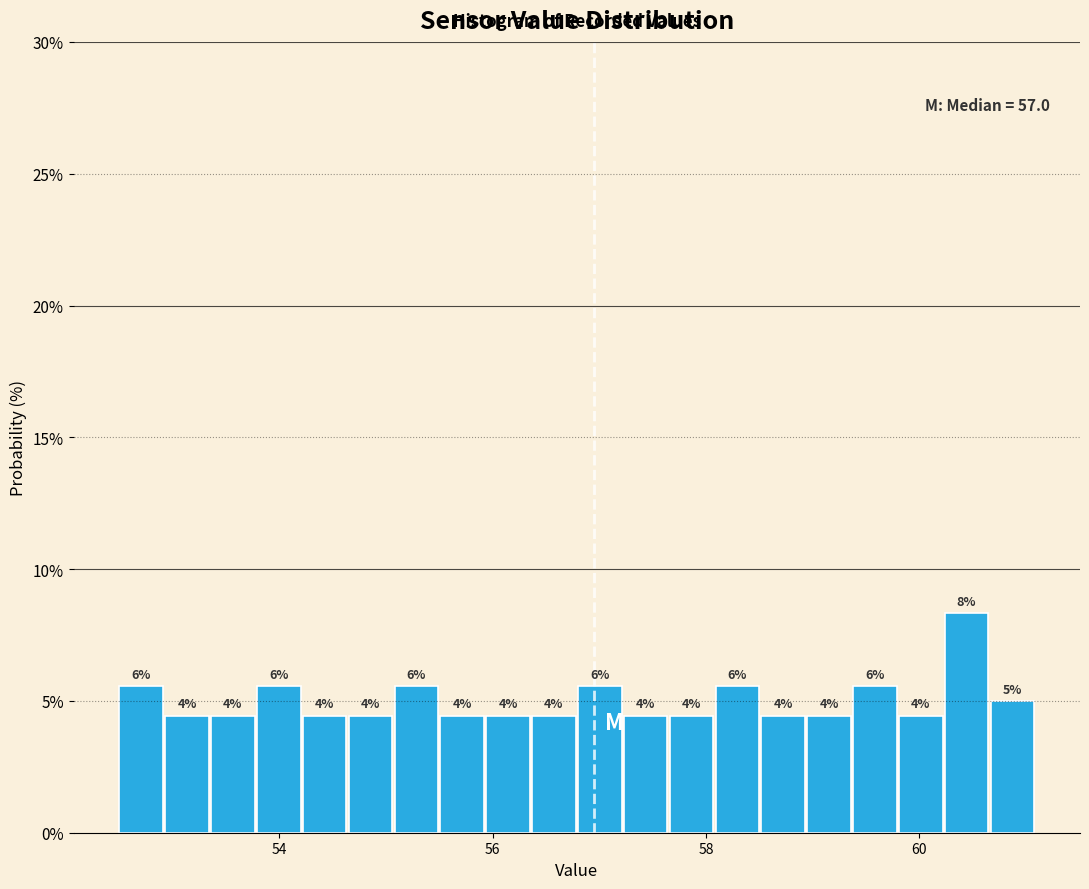

Around what value on the x-axis is the tallest bar? Give the approximate position of its centre, as read against the axis.

60.4